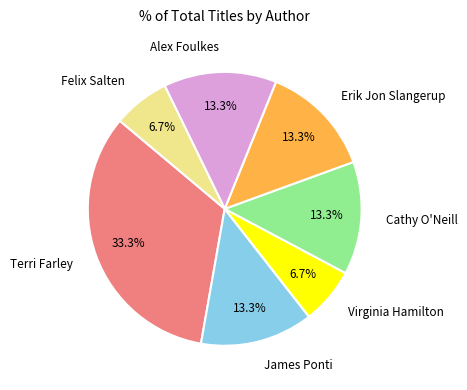

How many slices are in this pie chart?

7